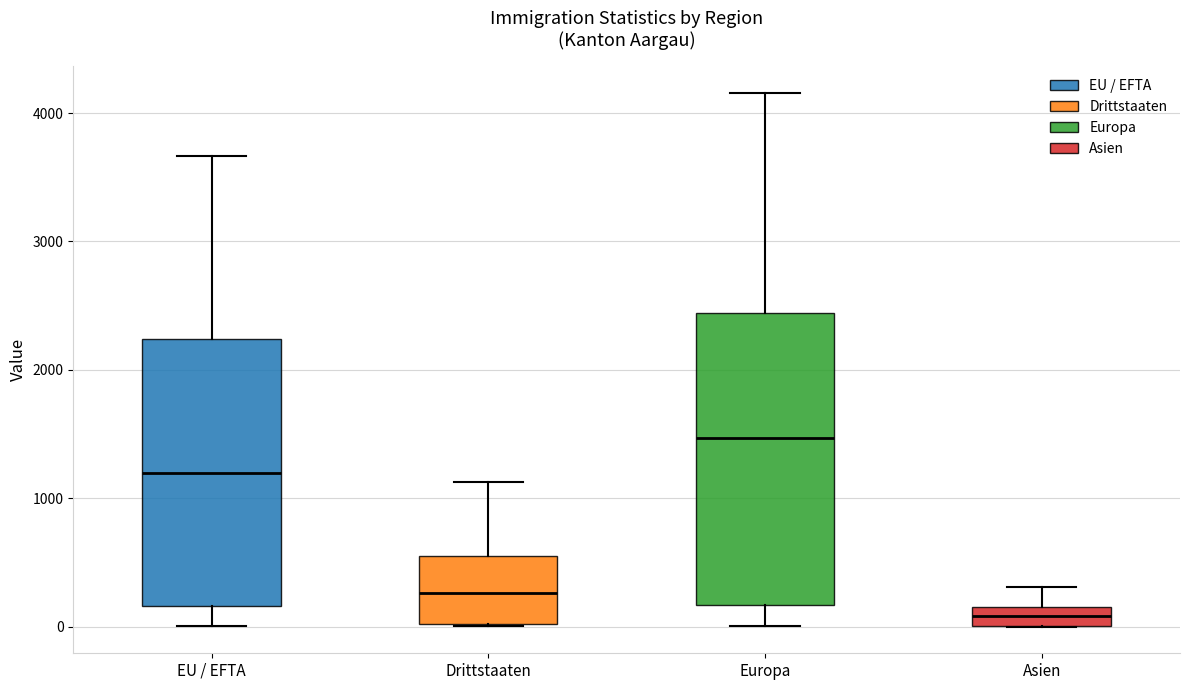

Where is the lower edge of the box for EU / EFTA on the y-axis? The values are not printed on the chart, so give them approximately, as read against the axis.

200